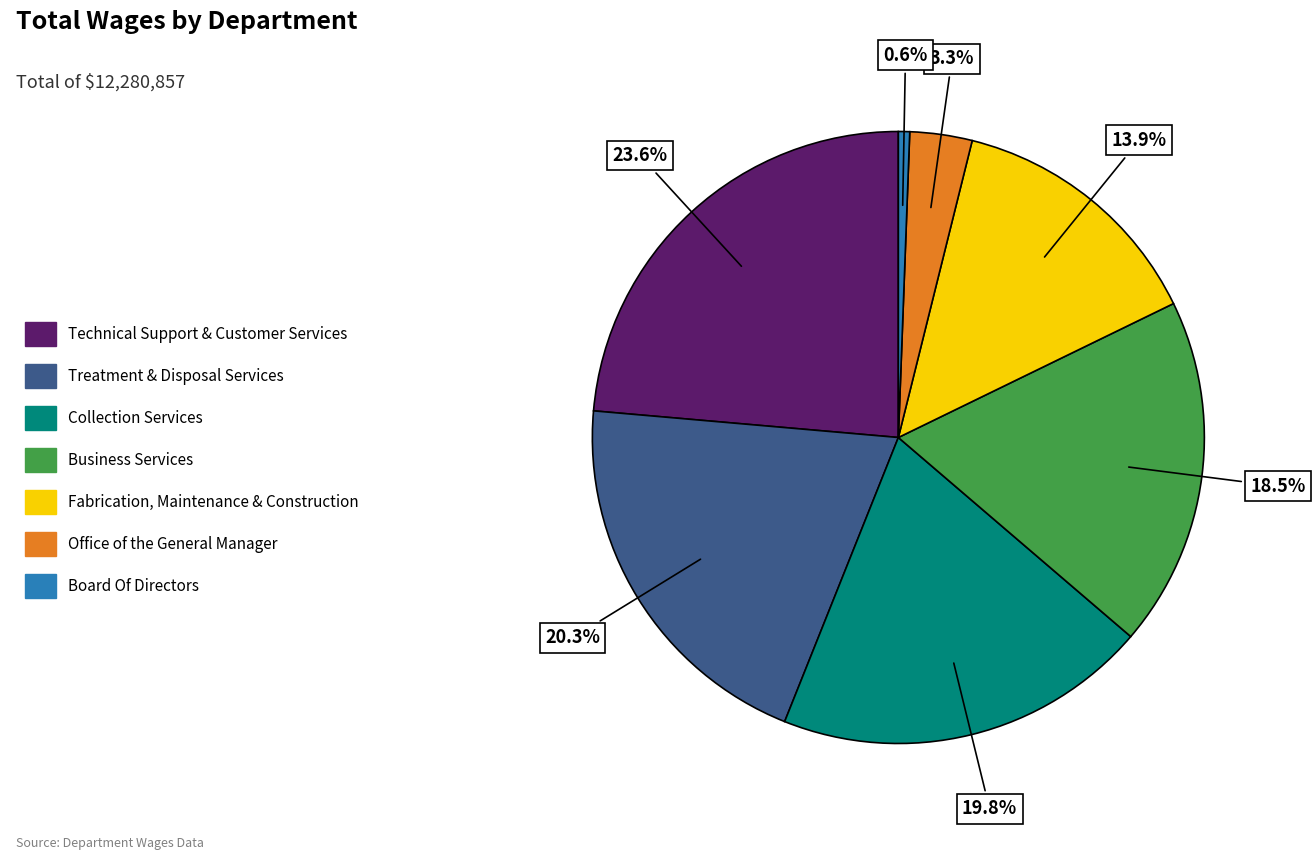

To the nearest percent, what is the difference between the largest and smallest slice percentages?

23%